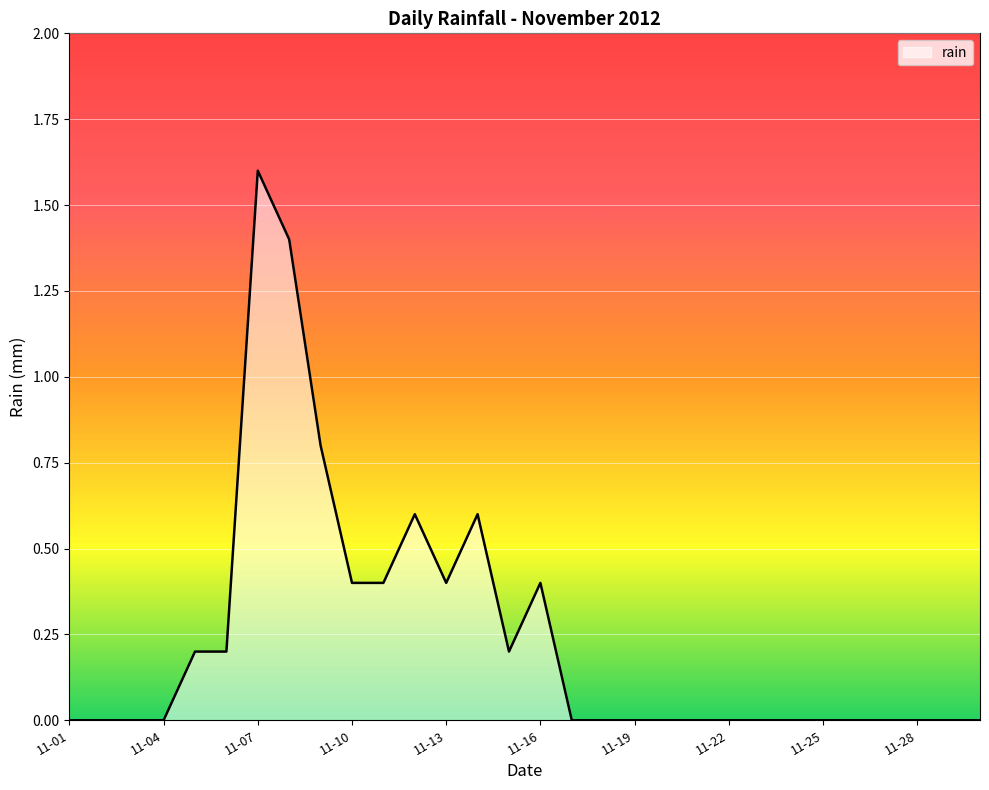

What is the greatest value displayed?

1.6